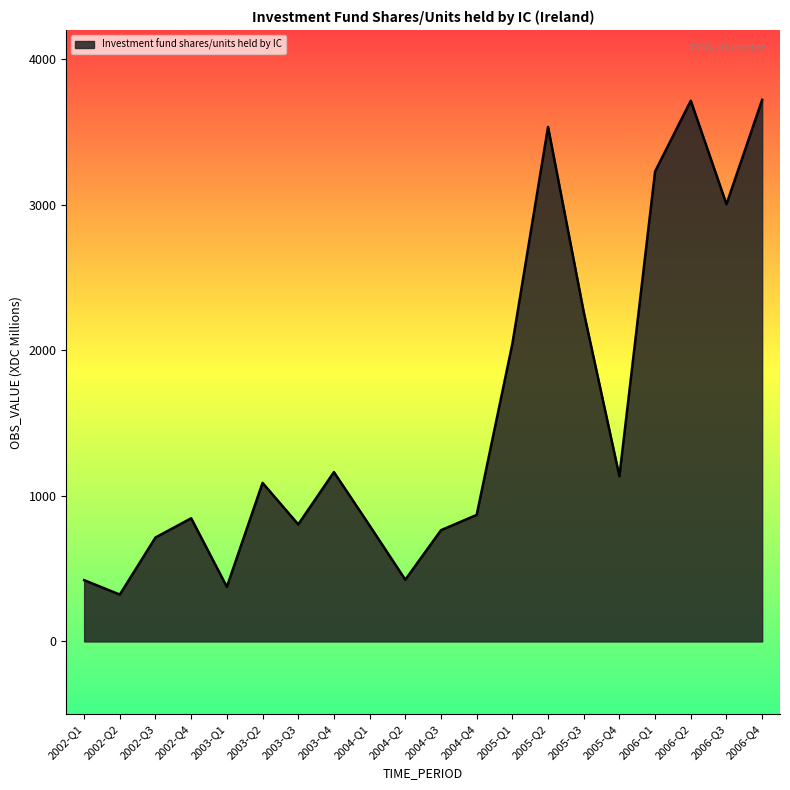

What is the smallest value displayed?

322